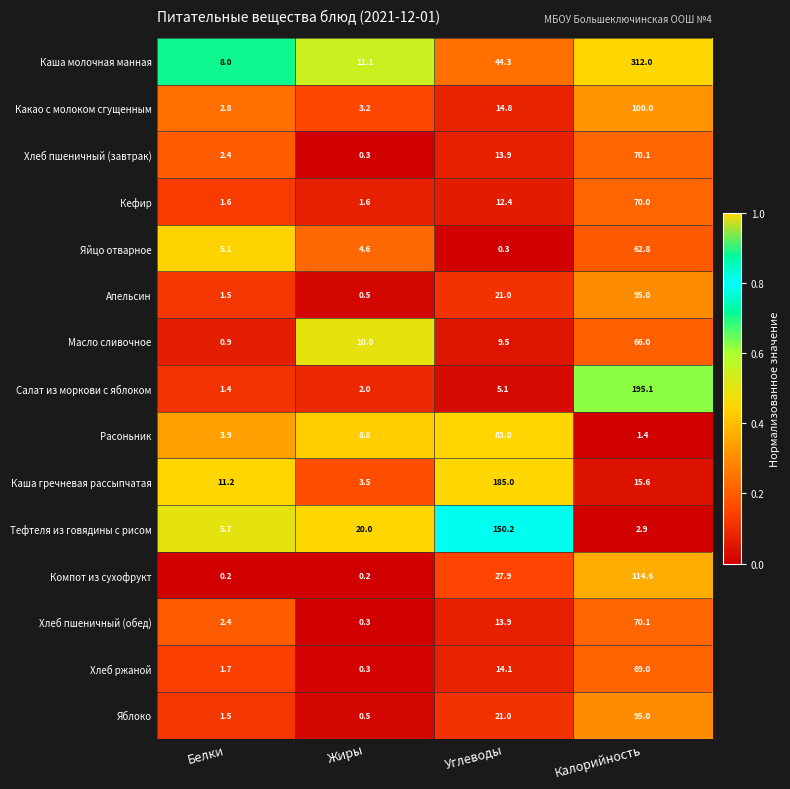

Read the Расоньник value at Калорийность.

1.4